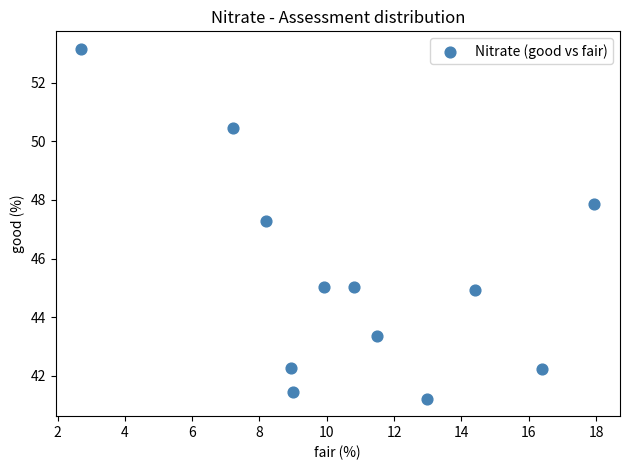

What Y value in the scatter plot is closest to 47?

47.3